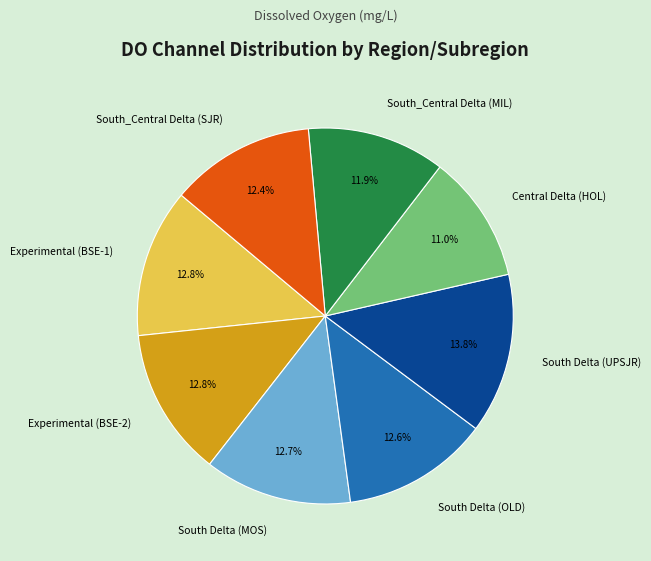

Does any single category account for the majority?

No